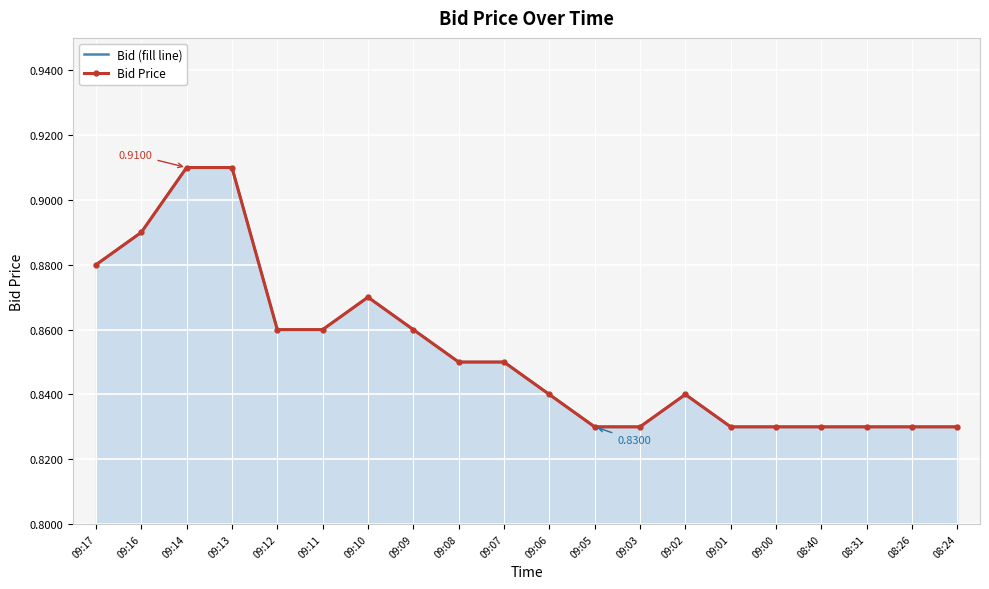

How many series are shown in this chart?

2